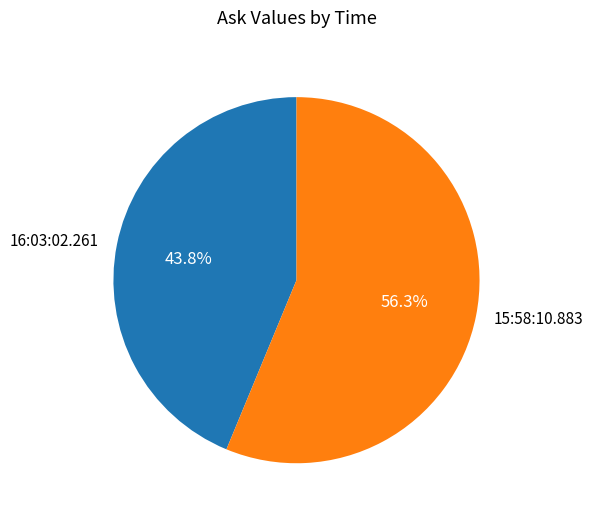

Count the number of slices in the pie.

2